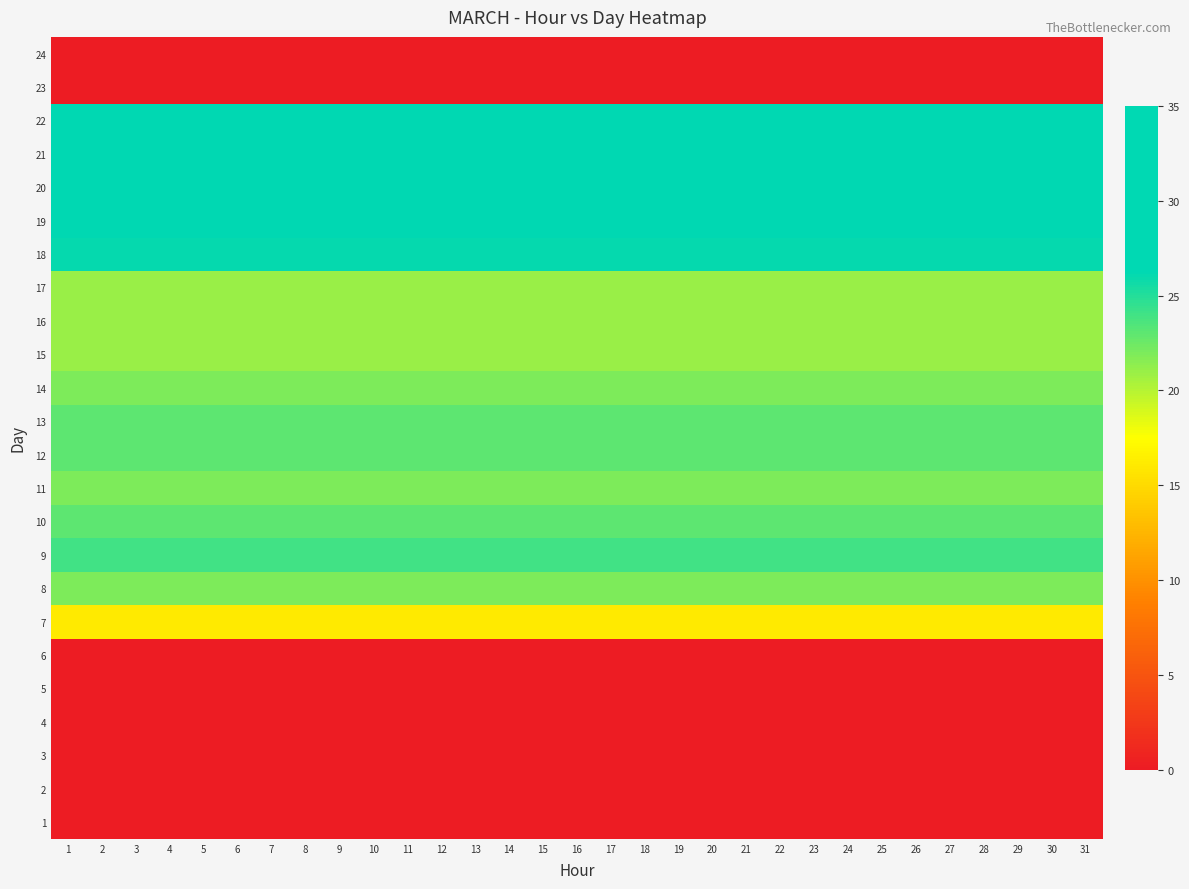

Reading left to right, list all the values displayed in this chart.

1: 1=0	2=0	3=0	4=0	5=0	6=0	7=0	8=0	9=0	10=0	11=0	12=0	13=0	14=0	15=0	16=0	17=0	18=0	19=0	20=0	21=0	22=0	23=0	24=0	25=0	26=0	27=0	28=0	29=0	30=0	31=0
2: 1=0	2=0	3=0	4=0	5=0	6=0	7=0	8=0	9=0	10=0	11=0	12=0	13=0	14=0	15=0	16=0	17=0	18=0	19=0	20=0	21=0	22=0	23=0	24=0	25=0	26=0	27=0	28=0	29=0	30=0	31=0
3: 1=0	2=0	3=0	4=0	5=0	6=0	7=0	8=0	9=0	10=0	11=0	12=0	13=0	14=0	15=0	16=0	17=0	18=0	19=0	20=0	21=0	22=0	23=0	24=0	25=0	26=0	27=0	28=0	29=0	30=0	31=0
4: 1=0	2=0	3=0	4=0	5=0	6=0	7=0	8=0	9=0	10=0	11=0	12=0	13=0	14=0	15=0	16=0	17=0	18=0	19=0	20=0	21=0	22=0	23=0	24=0	25=0	26=0	27=0	28=0	29=0	30=0	31=0
5: 1=0	2=0	3=0	4=0	5=0	6=0	7=0	8=0	9=0	10=0	11=0	12=0	13=0	14=0	15=0	16=0	17=0	18=0	19=0	20=0	21=0	22=0	23=0	24=0	25=0	26=0	27=0	28=0	29=0	30=0	31=0
6: 1=0	2=0	3=0	4=0	5=0	6=0	7=0	8=0	9=0	10=0	11=0	12=0	13=0	14=0	15=0	16=0	17=0	18=0	19=0	20=0	21=0	22=0	23=0	24=0	25=0	26=0	27=0	28=0	29=0	30=0	31=0
7: 1=16	2=16	3=16	4=16	5=16	6=16	7=16	8=16	9=16	10=16	11=16	12=16	13=16	14=16	15=16	16=16	17=16	18=16	19=16	20=16	21=16	22=16	23=16	24=16	25=16	26=16	27=16	28=16	29=16	30=16	31=16
8: 1=22	2=22	3=22	4=22	5=22	6=22	7=22	8=22	9=22	10=22	11=22	12=22	13=22	14=22	15=22	16=22	17=22	18=22	19=22	20=22	21=22	22=22	23=22	24=22	25=22	26=22	27=22	28=22	29=22	30=22	31=22
9: 1=24	2=24	3=24	4=24	5=24	6=24	7=24	8=24	9=24	10=24	11=24	12=24	13=24	14=24	15=24	16=24	17=24	18=24	19=24	20=24	21=24	22=24	23=24	24=24	25=24	26=24	27=24	28=24	29=24	30=24	31=24
10: 1=23	2=23	3=23	4=23	5=23	6=23	7=23	8=23	9=23	10=23	11=23	12=23	13=23	14=23	15=23	16=23	17=23	18=23	19=23	20=23	21=23	22=23	23=23	24=23	25=23	26=23	27=23	28=23	29=23	30=23	31=23
11: 1=22	2=22	3=22	4=22	5=22	6=22	7=22	8=22	9=22	10=22	11=22	12=22	13=22	14=22	15=22	16=22	17=22	18=22	19=22	20=22	21=22	22=22	23=22	24=22	25=22	26=22	27=22	28=22	29=22	30=22	31=22
12: 1=23	2=23	3=23	4=23	5=23	6=23	7=23	8=23	9=23	10=23	11=23	12=23	13=23	14=23	15=23	16=23	17=23	18=23	19=23	20=23	21=23	22=23	23=23	24=23	25=23	26=23	27=23	28=23	29=23	30=23	31=23
13: 1=23	2=23	3=23	4=23	5=23	6=23	7=23	8=23	9=23	10=23	11=23	12=23	13=23	14=23	15=23	16=23	17=23	18=23	19=23	20=23	21=23	22=23	23=23	24=23	25=23	26=23	27=23	28=23	29=23	30=23	31=23
14: 1=22	2=22	3=22	4=22	5=22	6=22	7=22	8=22	9=22	10=22	11=22	12=22	13=22	14=22	15=22	16=22	17=22	18=22	19=22	20=22	21=22	22=22	23=22	24=22	25=22	26=22	27=22	28=22	29=22	30=22	31=22
15: 1=21	2=21	3=21	4=21	5=21	6=21	7=21	8=21	9=21	10=21	11=21	12=21	13=21	14=21	15=21	16=21	17=21	18=21	19=21	20=21	21=21	22=21	23=21	24=21	25=21	26=21	27=21	28=21	29=21	30=21	31=21
16: 1=21	2=21	3=21	4=21	5=21	6=21	7=21	8=21	9=21	10=21	11=21	12=21	13=21	14=21	15=21	16=21	17=21	18=21	19=21	20=21	21=21	22=21	23=21	24=21	25=21	26=21	27=21	28=21	29=21	30=21	31=21
17: 1=21	2=21	3=21	4=21	5=21	6=21	7=21	8=21	9=21	10=21	11=21	12=21	13=21	14=21	15=21	16=21	17=21	18=21	19=21	20=21	21=21	22=21	23=21	24=21	25=21	26=21	27=21	28=21	29=21	30=21	31=21
18: 1=26	2=26	3=26	4=26	5=26	6=26	7=26	8=26	9=26	10=26	11=26	12=26	13=26	14=26	15=26	16=26	17=26	18=26	19=26	20=26	21=26	22=26	23=26	24=26	25=26	26=26	27=26	28=26	29=26	30=26	31=26
19: 1=31	2=31	3=31	4=31	5=31	6=31	7=31	8=31	9=31	10=31	11=31	12=31	13=31	14=31	15=31	16=31	17=31	18=31	19=31	20=31	21=31	22=31	23=31	24=31	25=31	26=31	27=31	28=31	29=31	30=31	31=31
20: 1=31	2=31	3=31	4=31	5=31	6=31	7=31	8=31	9=31	10=31	11=31	12=31	13=31	14=31	15=31	16=31	17=31	18=31	19=31	20=31	21=31	22=31	23=31	24=31	25=31	26=31	27=31	28=31	29=31	30=31	31=31
21: 1=31	2=31	3=31	4=31	5=31	6=31	7=31	8=31	9=31	10=31	11=31	12=31	13=31	14=31	15=31	16=31	17=31	18=31	19=31	20=31	21=31	22=31	23=31	24=31	25=31	26=31	27=31	28=31	29=31	30=31	31=31
22: 1=28	2=28	3=28	4=28	5=28	6=28	7=28	8=28	9=28	10=28	11=28	12=28	13=28	14=28	15=28	16=28	17=28	18=28	19=28	20=28	21=28	22=28	23=28	24=28	25=28	26=28	27=28	28=28	29=28	30=28	31=28
23: 1=0	2=0	3=0	4=0	5=0	6=0	7=0	8=0	9=0	10=0	11=0	12=0	13=0	14=0	15=0	16=0	17=0	18=0	19=0	20=0	21=0	22=0	23=0	24=0	25=0	26=0	27=0	28=0	29=0	30=0	31=0
24: 1=0	2=0	3=0	4=0	5=0	6=0	7=0	8=0	9=0	10=0	11=0	12=0	13=0	14=0	15=0	16=0	17=0	18=0	19=0	20=0	21=0	22=0	23=0	24=0	25=0	26=0	27=0	28=0	29=0	30=0	31=0